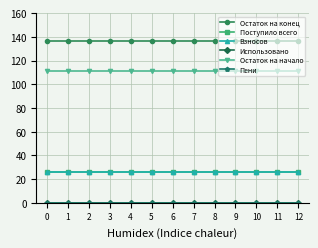

The Пени series shows 0.0 at 11. True or false?

True